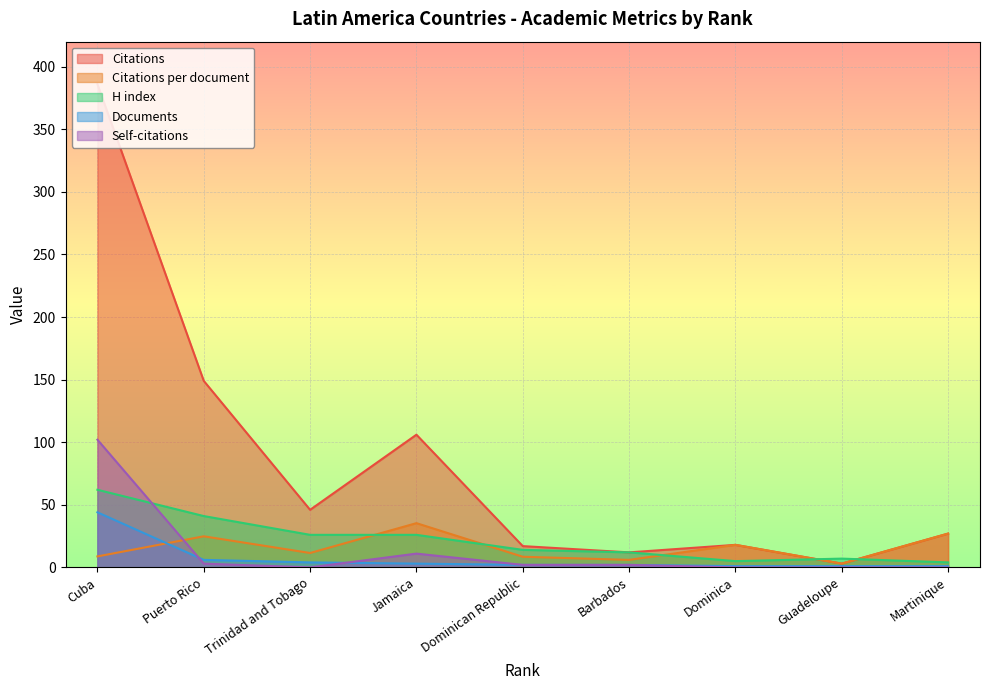

True or false: Citations per document and Self-citations cross at least once.

True